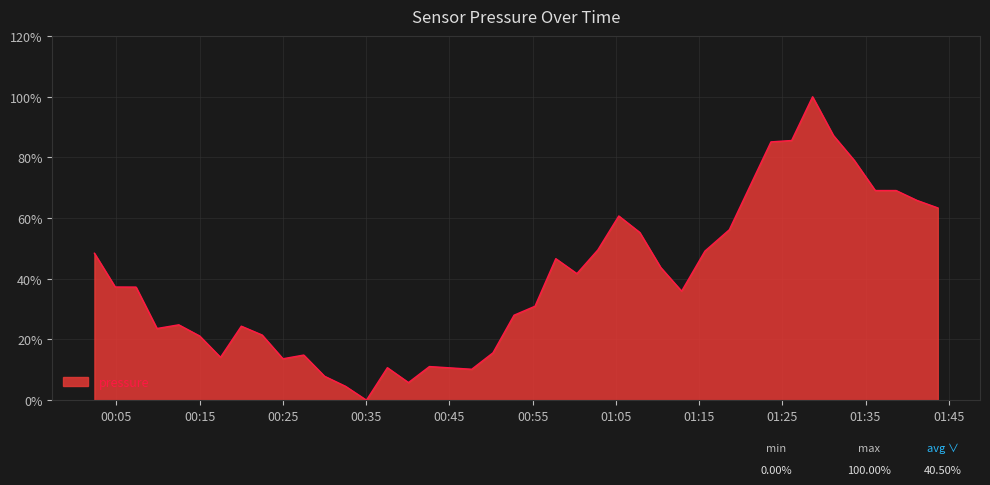

What is the difference between the maximum and minimum values?

100.0